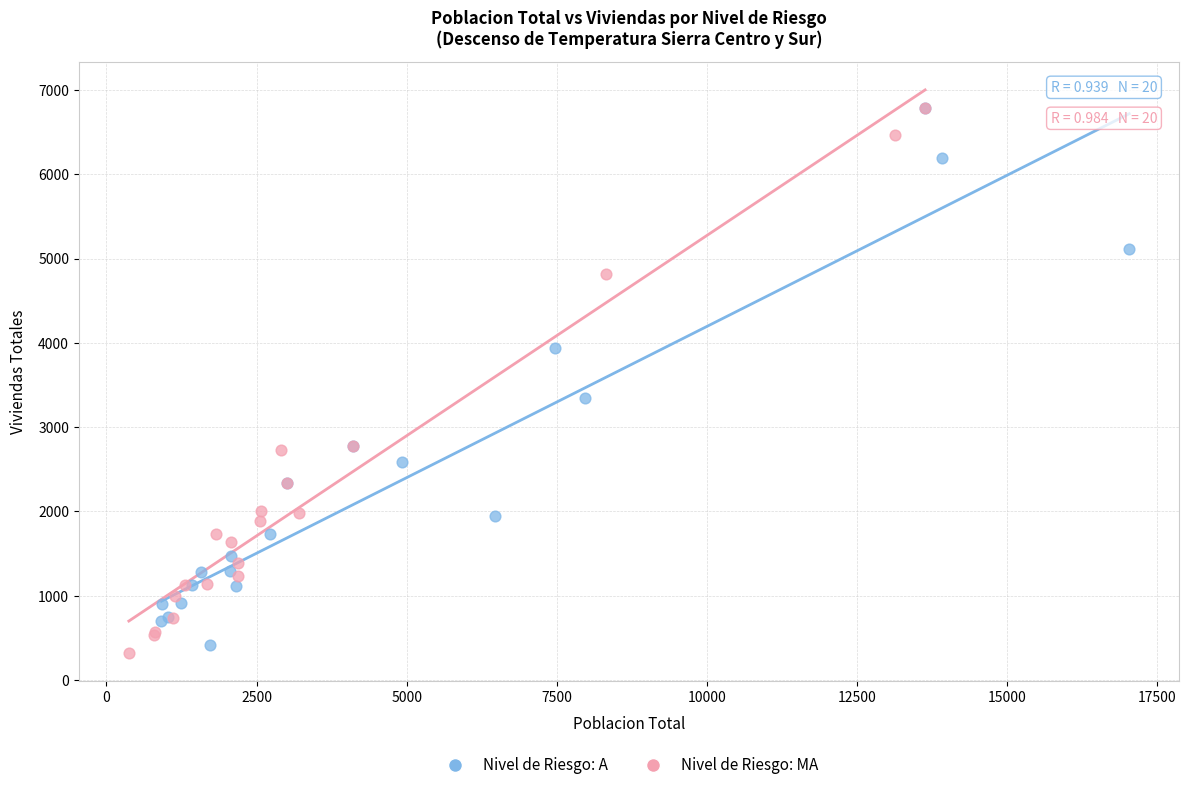

Which series reaches the minimum Y coordinate?

Nivel de Riesgo: MA